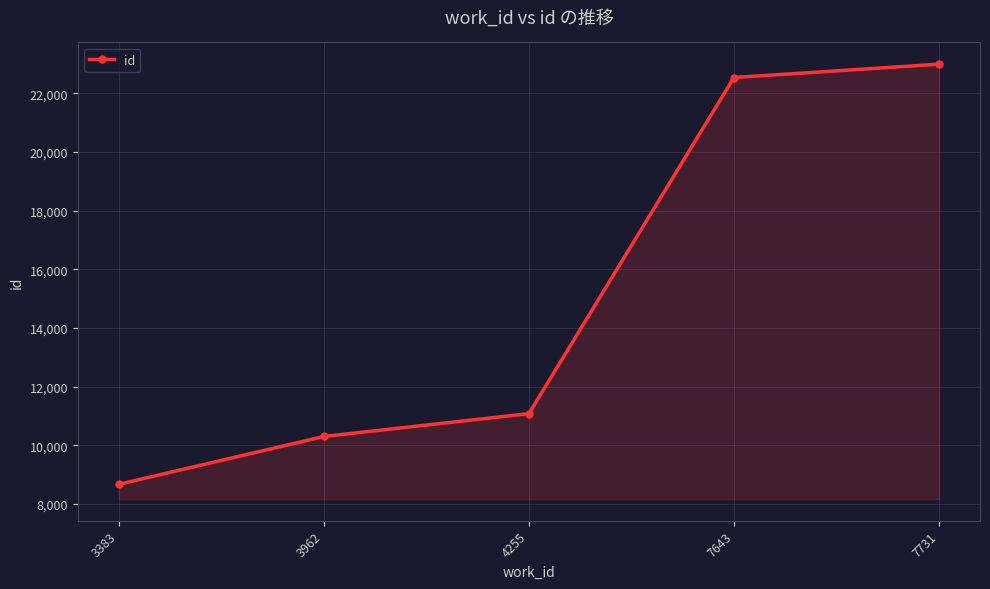

Reading left to right, what are all the values shown in this chart?

3383=8663	3962=10295	4255=11075	7643=22542	7731=22997